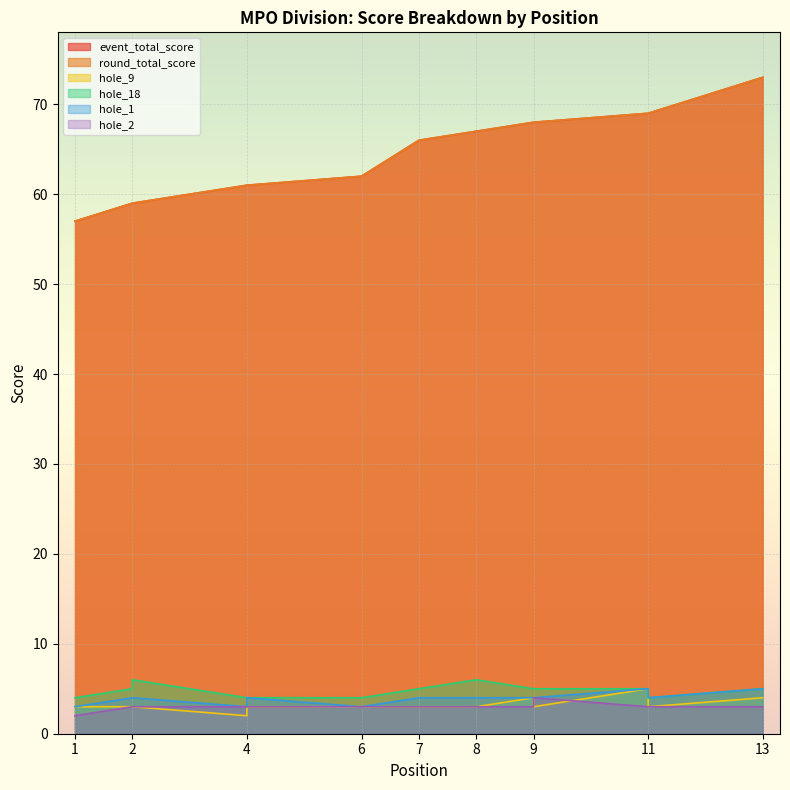

Which has a higher value, 1 or 13?

13